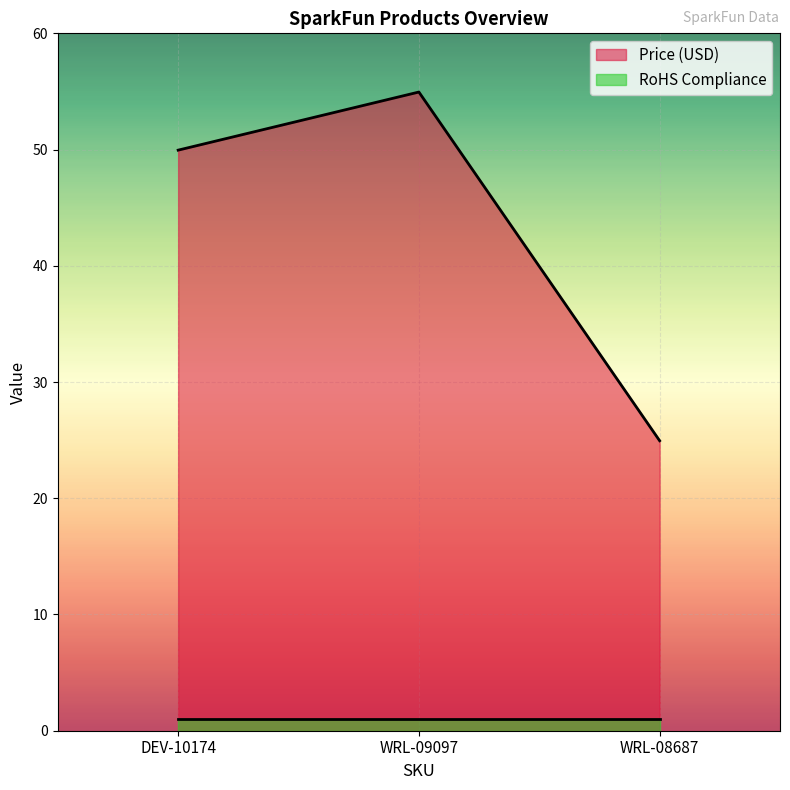

List the labels in order of value, smallest first.

WRL-08687, DEV-10174, WRL-09097